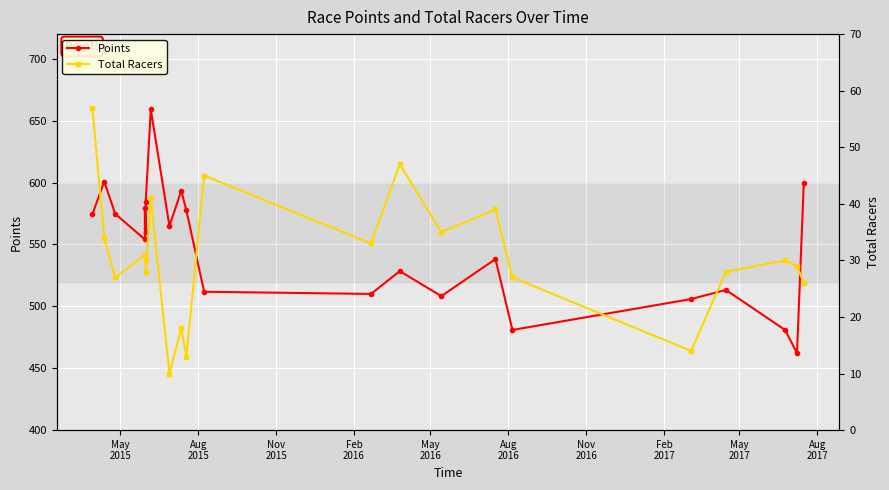

True or false: Total Racers has a value of 9.3 at Aug
2016.

False